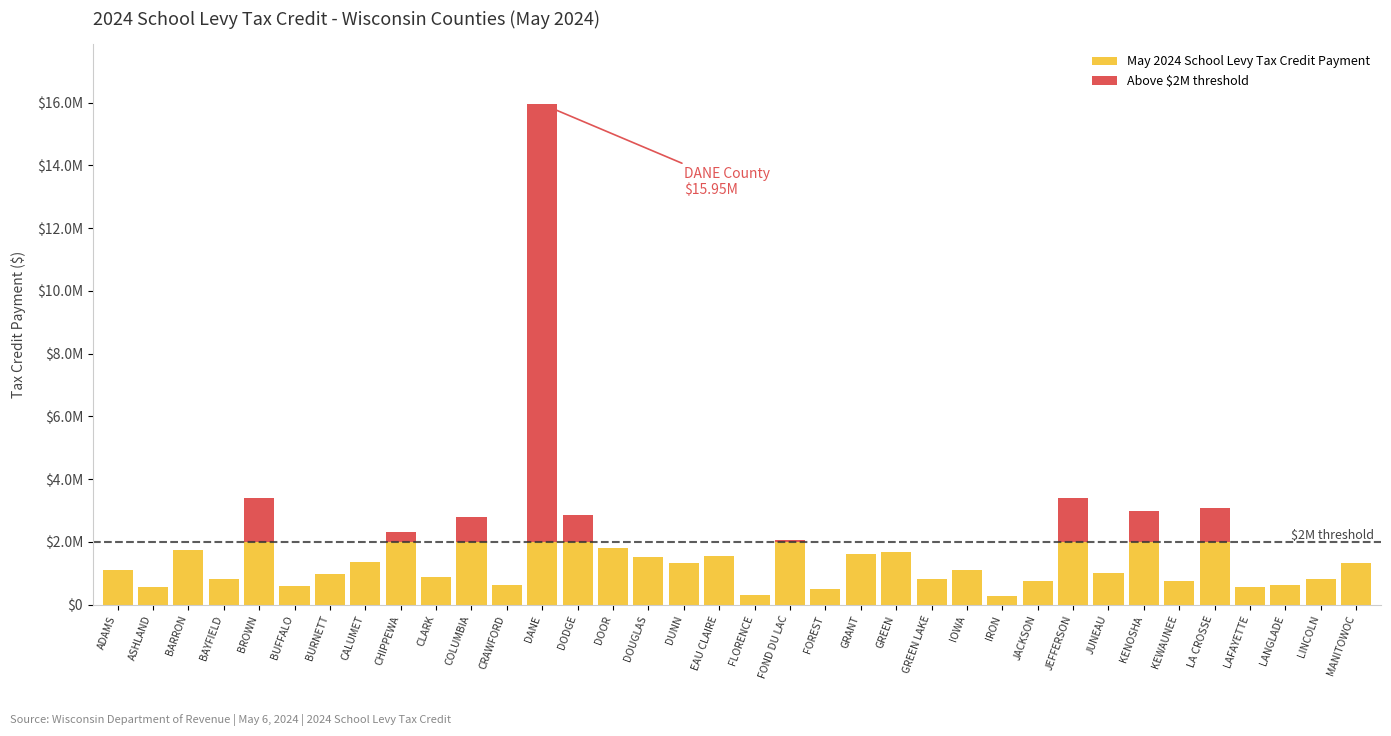

What position from the left is KEWAUNEE?

31